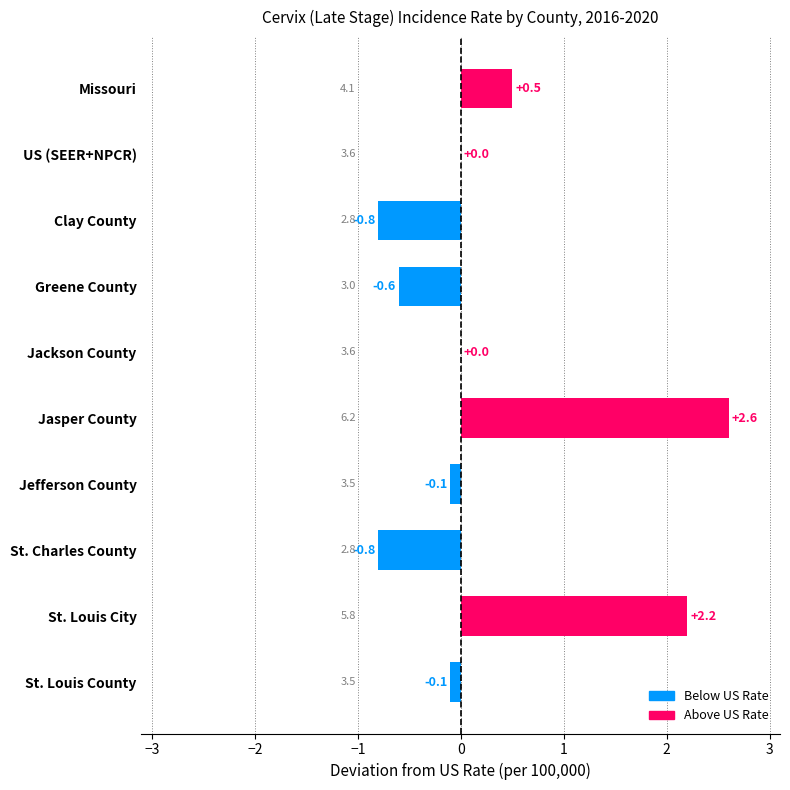

Is it true that the value at St. Charles County is -1.1?

False